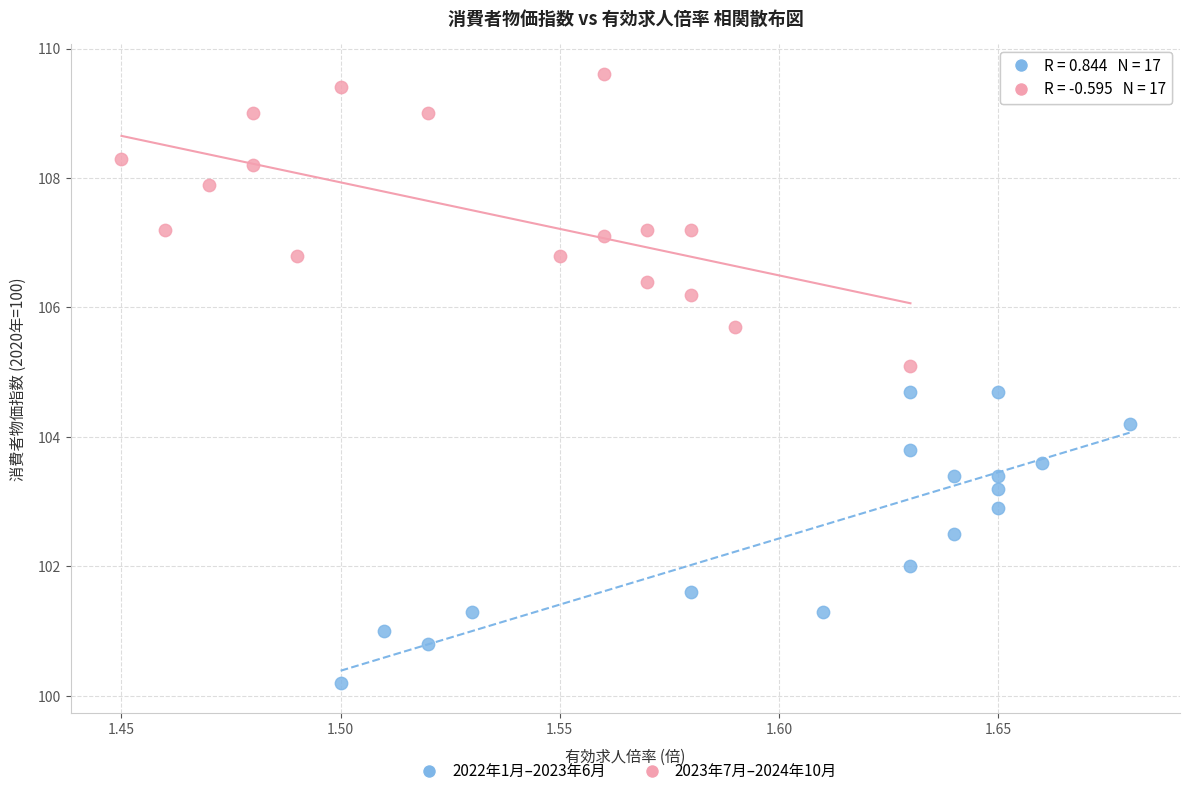

Which series reaches the minimum Y coordinate?

2022年1月–2023年6月